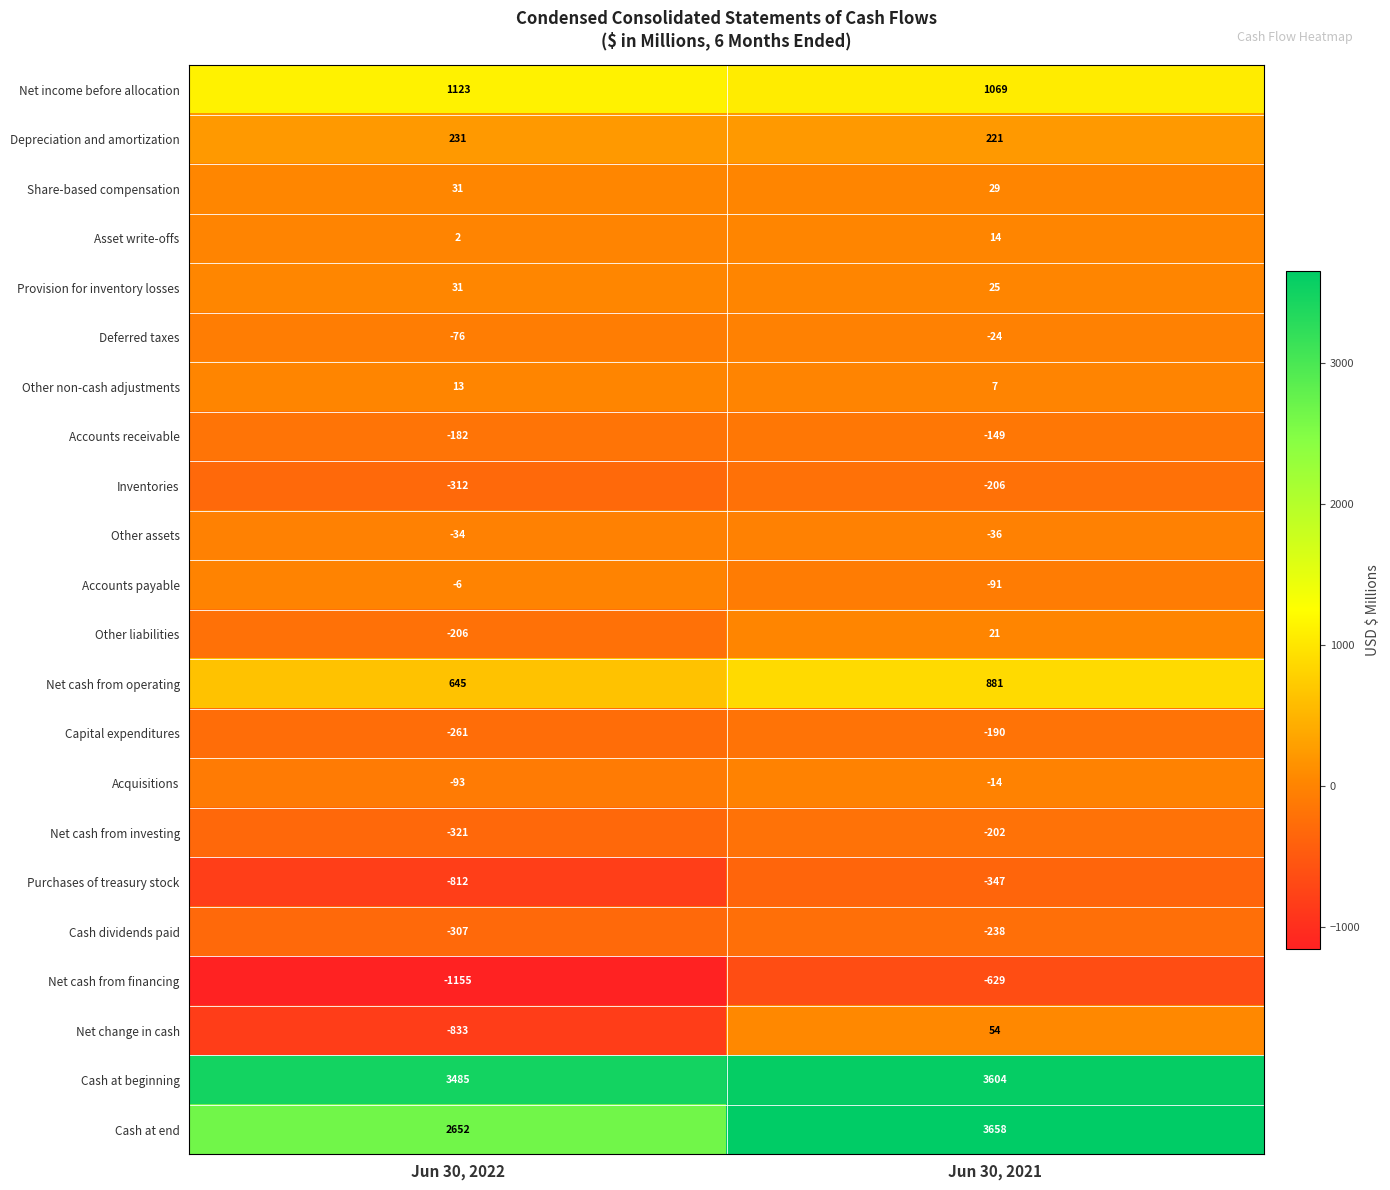

At which category is the sum across all series the highest?

Jun 30, 2021